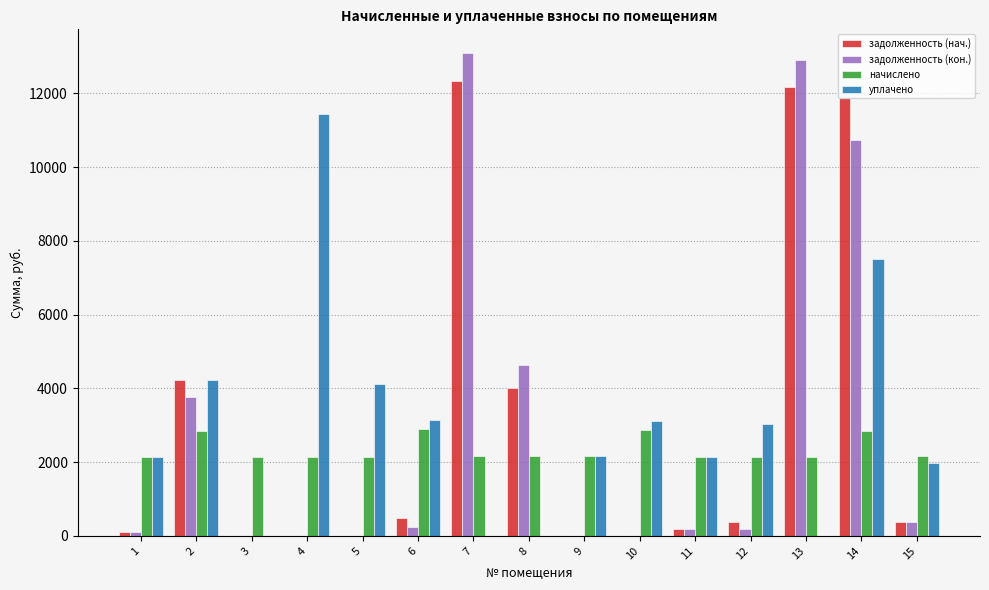

What is the spread (max minus min) of values at 5?

4109.8